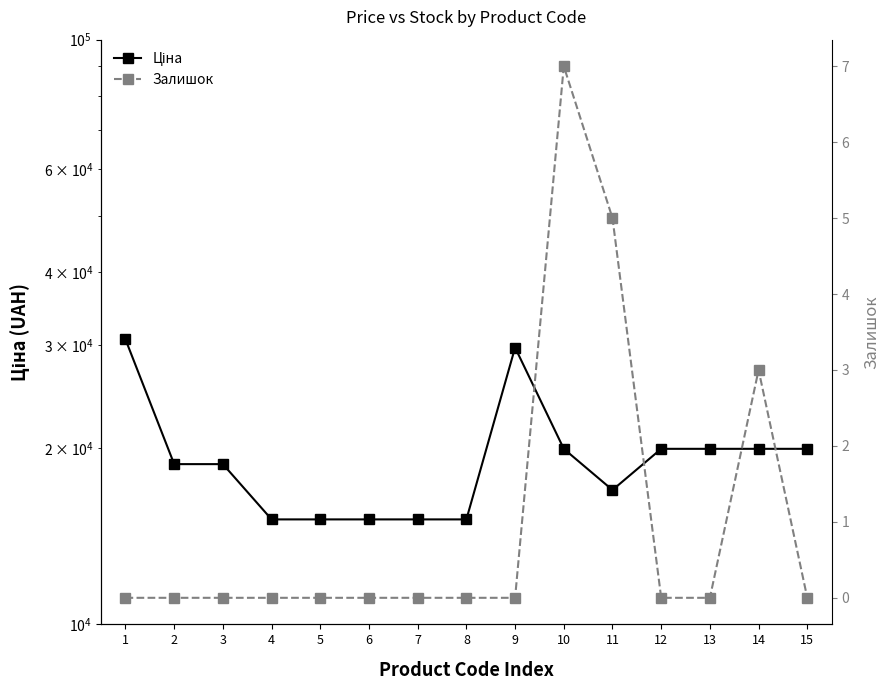

Rank the series at 9 from highest to lowest value.

Ціна, Залишок